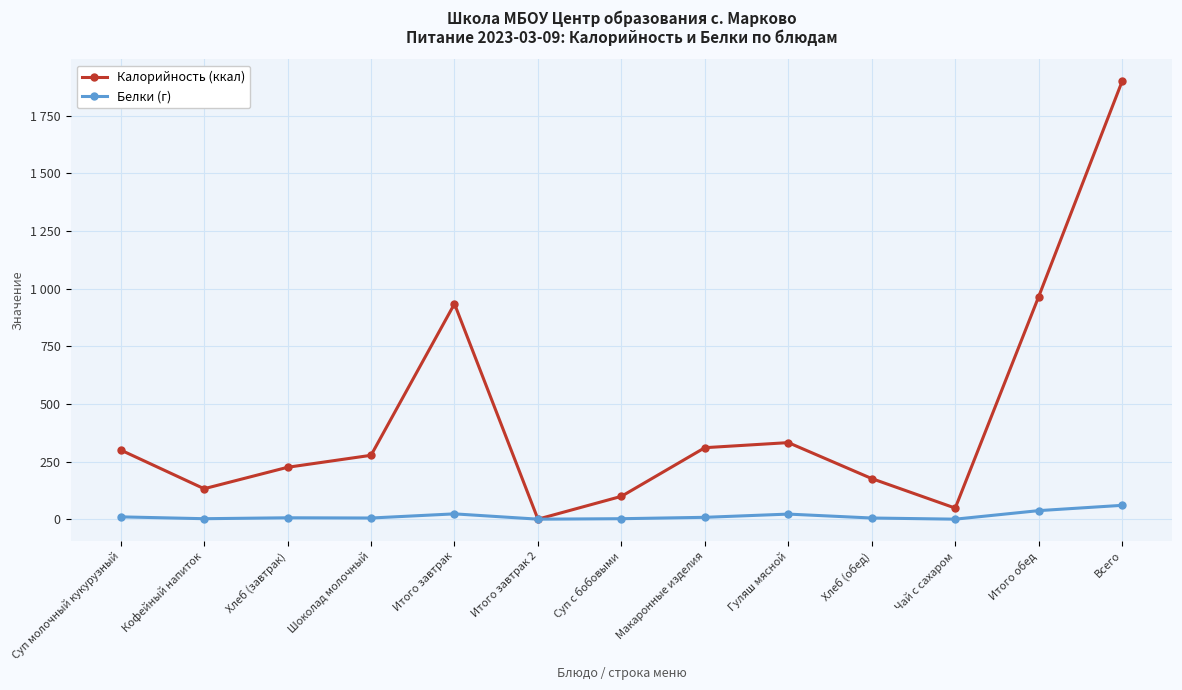

What are all the series names shown in the legend?

Калорийность (ккал), Белки (г)